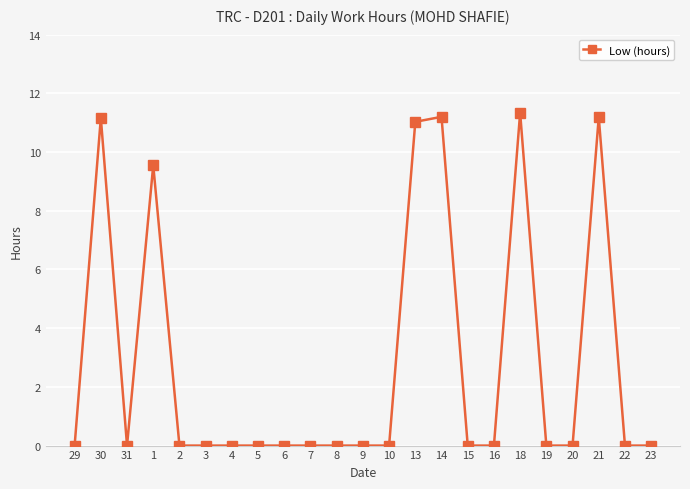

Count the number of categories in the chart.

23